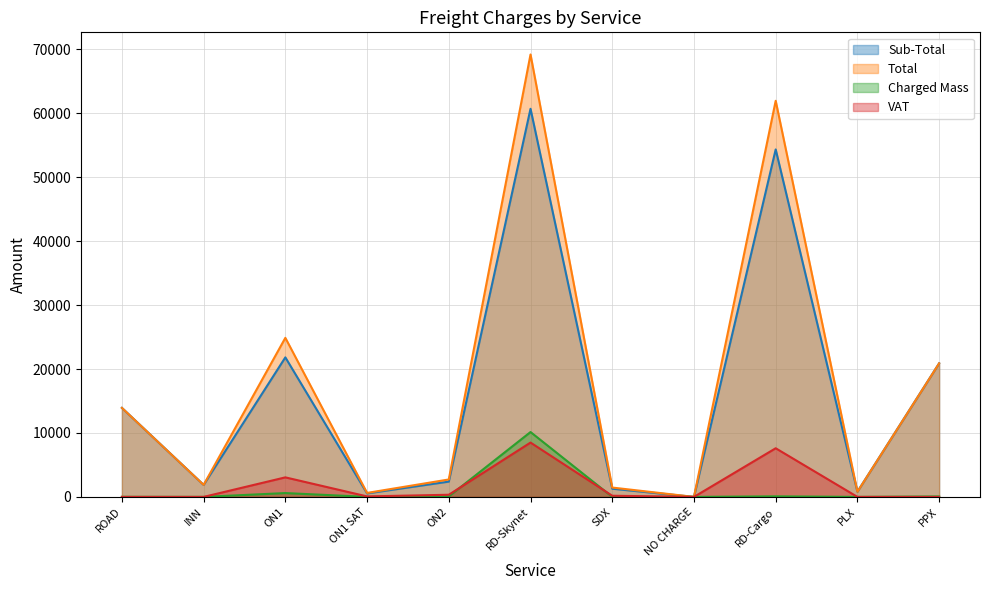

How many lines are shown in the chart?

4